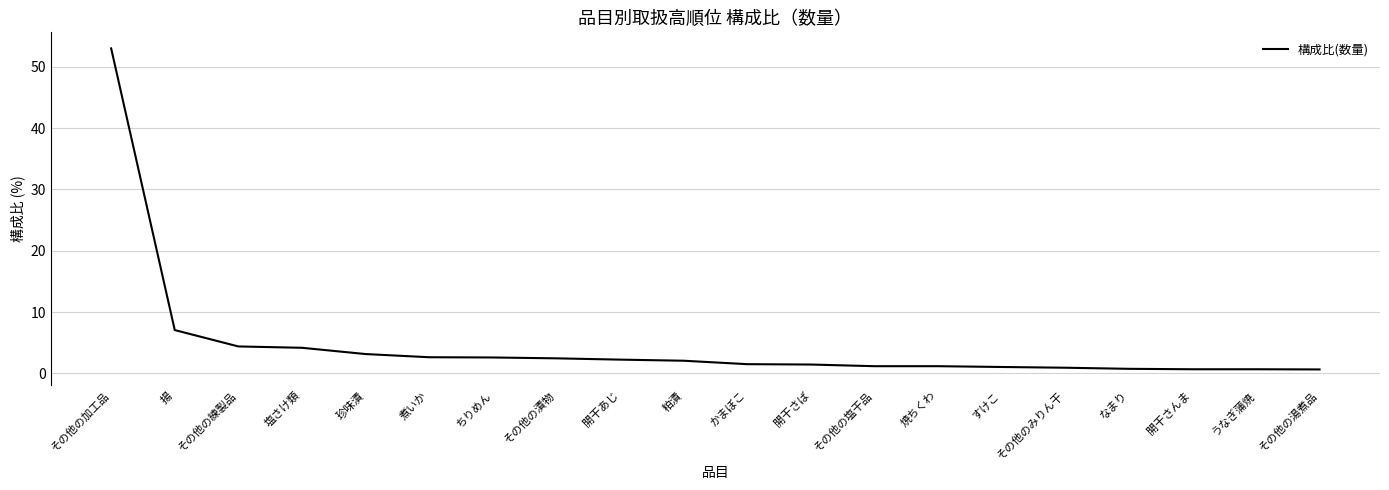

Approximately how many times larger is the value at 塩さけ類 compared to 珍味漬?

1.3